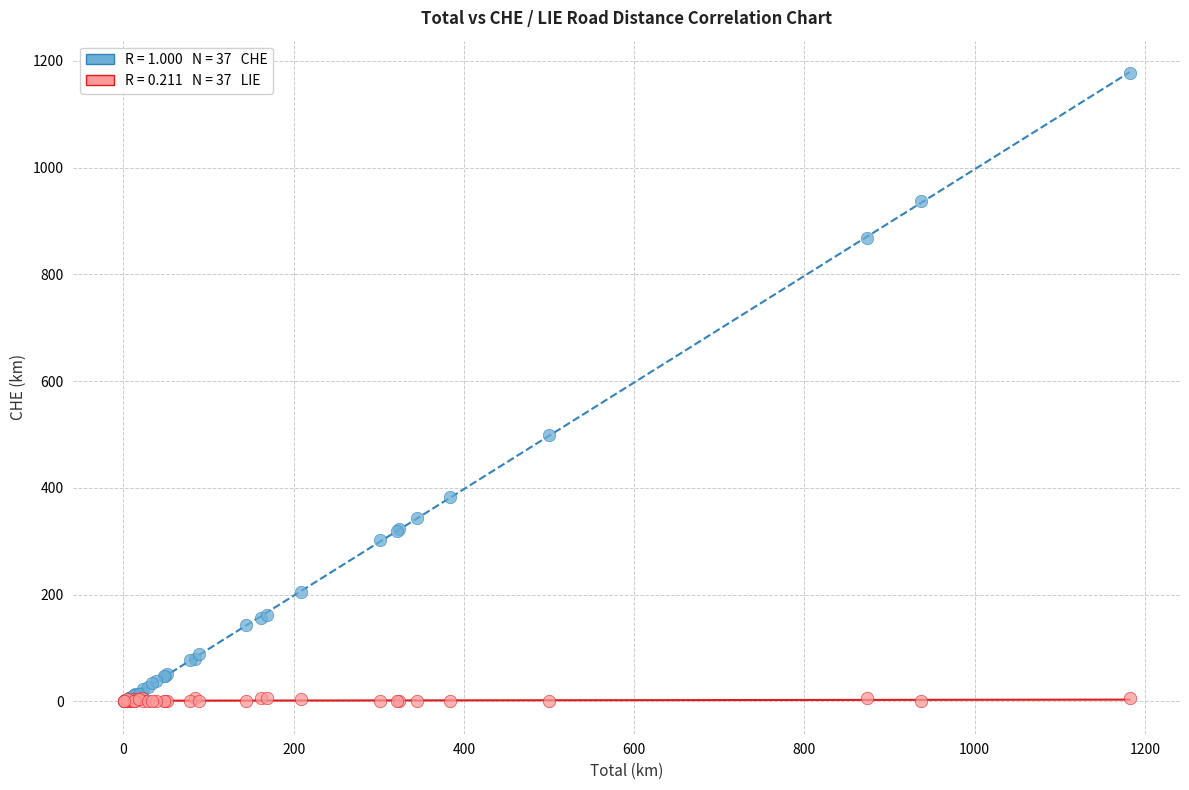

Across all series, what Y value is closest to 588?

499.7